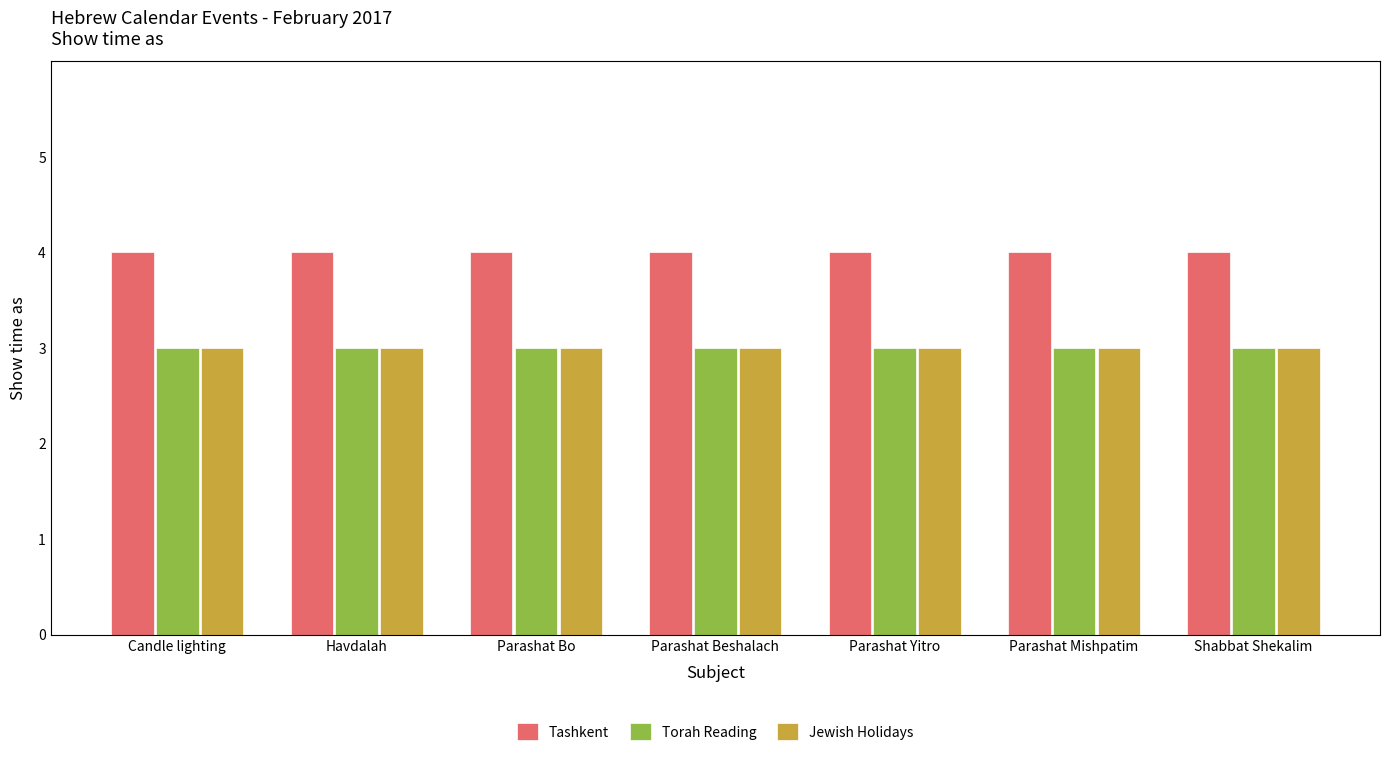

What is the difference between the highest and lowest values at Candle lighting?

1